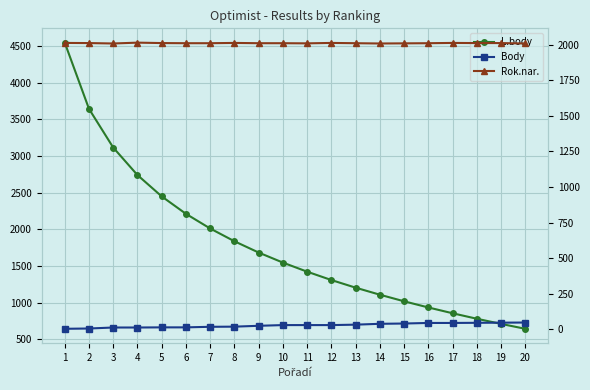

What is the approximate value of Rok.nar. at 1?

2012